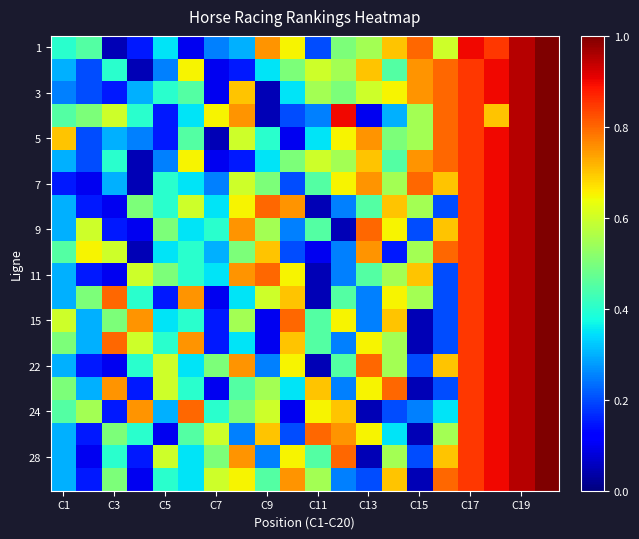

Count the number of categories in the chart.

20